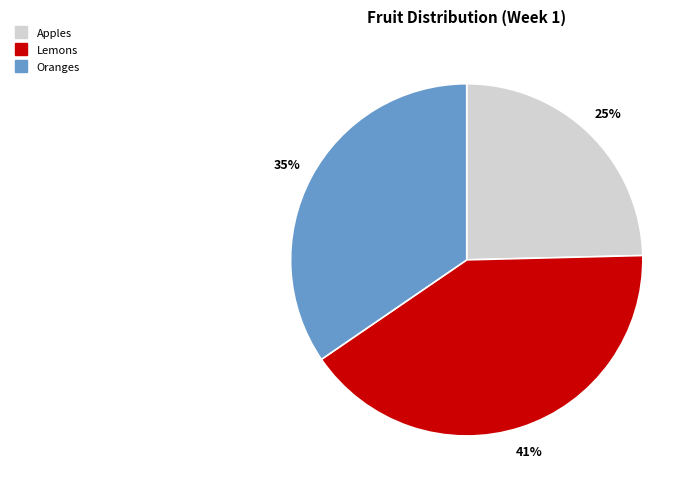

Is there a majority slice in this chart?

No